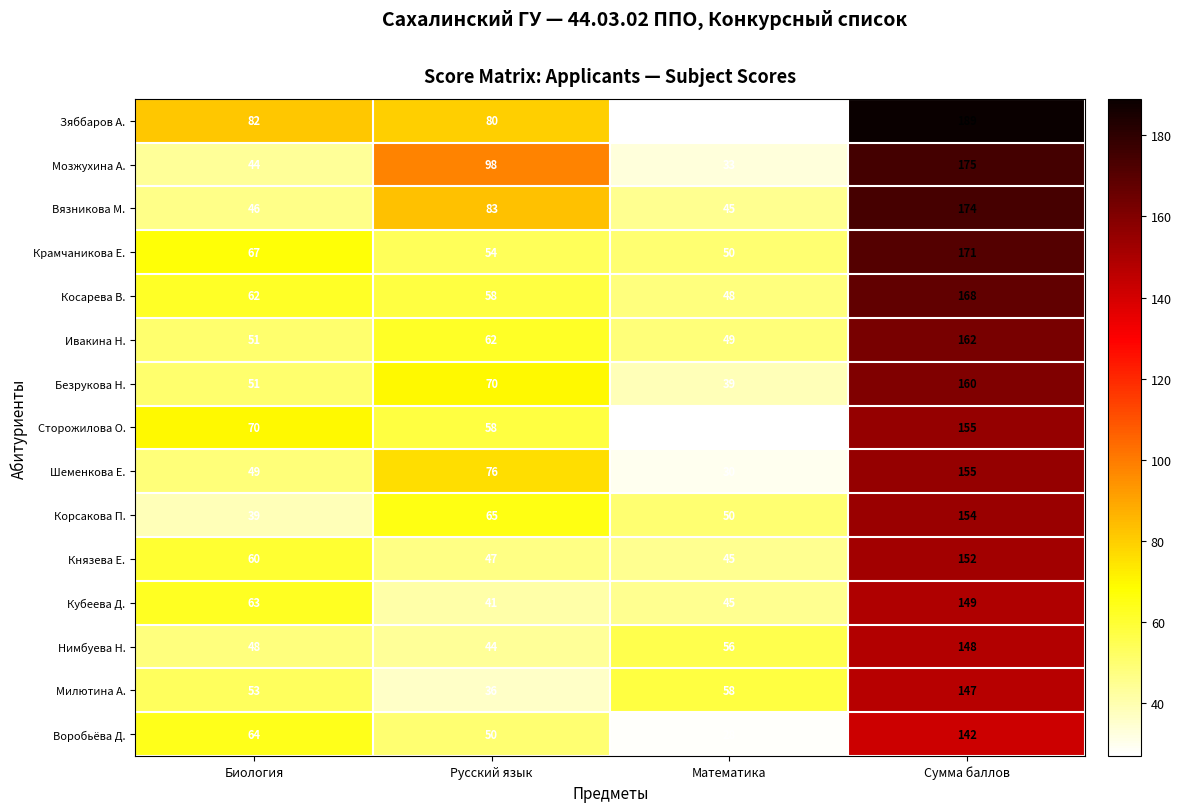

What is the approximate value of Князева Е. at Математика?

45